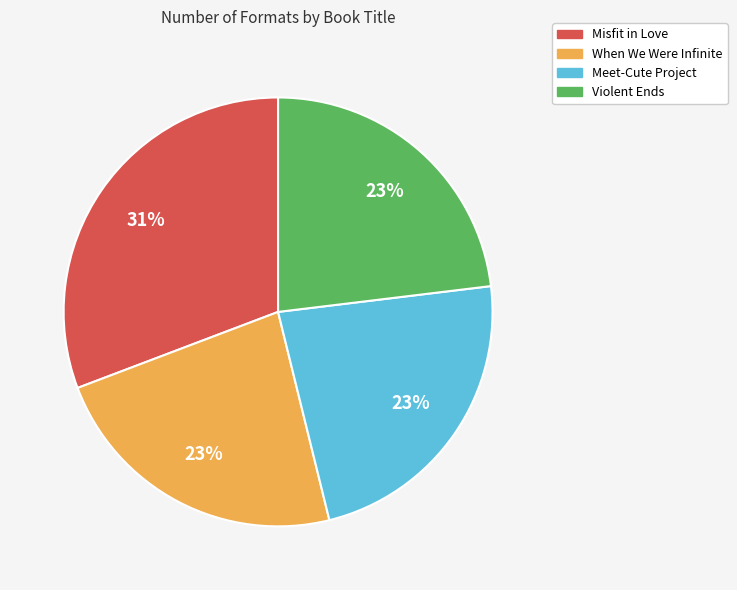

What is the ratio of the value at Misfit in Love to the value at When We Were Infinite?

1.3